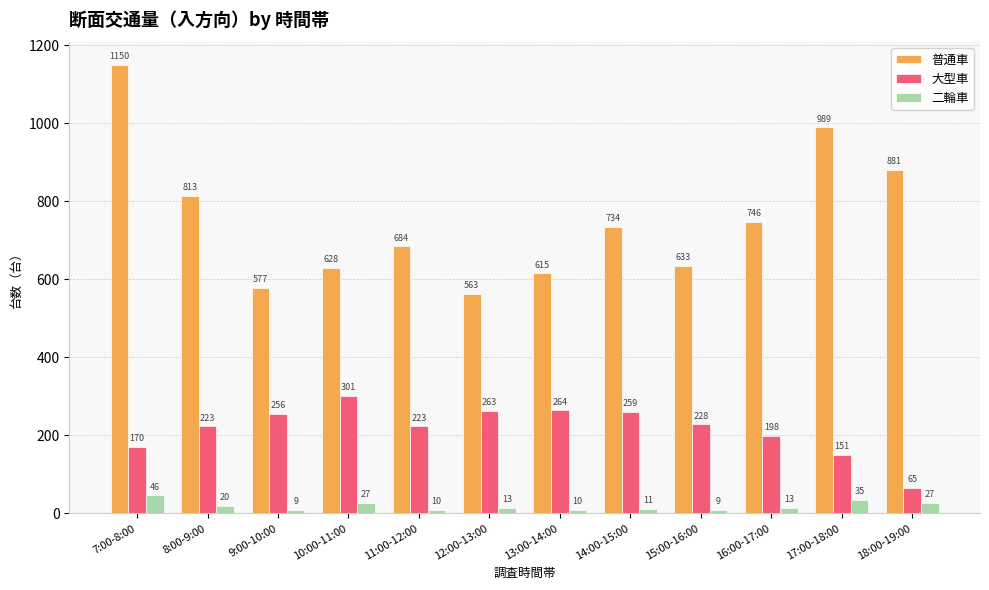

What is the sum of all 普通車 values?

9013